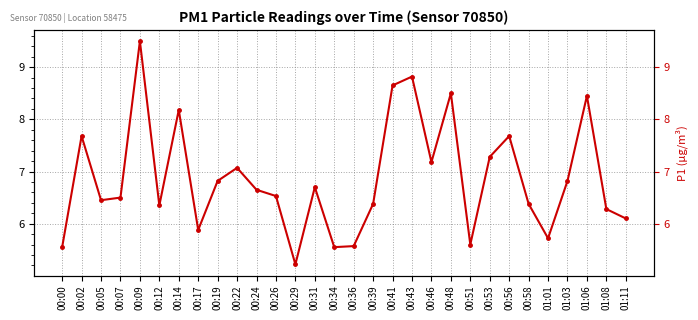

Rank the categories by value from lowest to highest.

00:29, 00:00, 00:34, 00:36, 00:51, 01:01, 00:17, 01:11, 01:08, 00:12, 00:39, 00:58, 00:05, 00:07, 00:26, 00:24, 00:31, 00:19, 01:03, 00:22, 00:46, 00:53, 00:02, 00:56, 00:14, 01:06, 00:48, 00:41, 00:43, 00:09